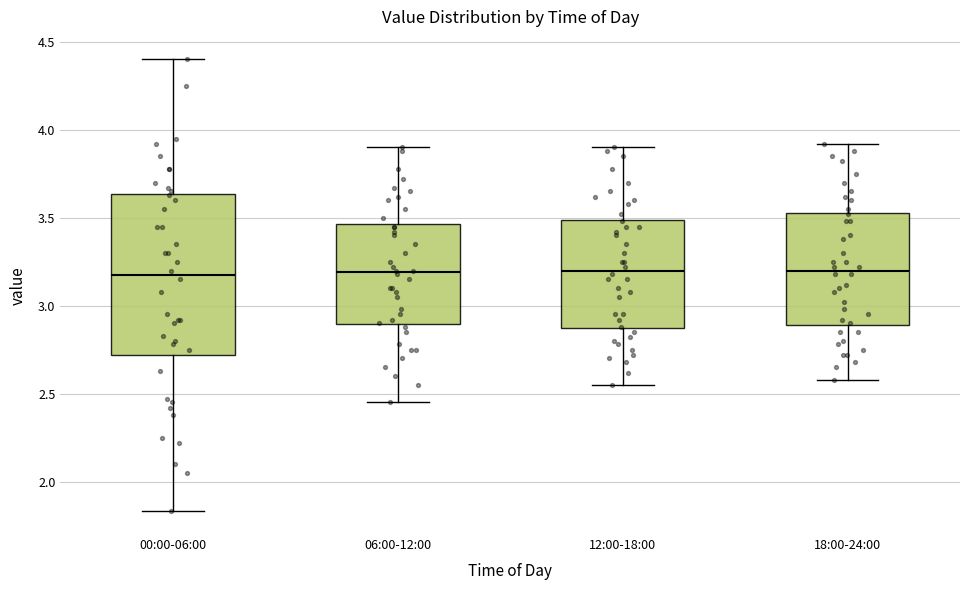

Reading left to right, transcribe this box plot: for each box, give where its median line is, the range the box spans, and where its two whiskers end, as read against the y-axis. The values are not printed on the chart, so give them approximately, as read against the axis.

00:00-06:00: median 3.20, box 2.70 to 3.65, whiskers 1.85 to 4.40
06:00-12:00: median 3.20, box 2.90 to 3.45, whiskers 2.45 to 3.90
12:00-18:00: median 3.20, box 2.85 to 3.50, whiskers 2.55 to 3.90
18:00-24:00: median 3.20, box 2.90 to 3.55, whiskers 2.60 to 3.90